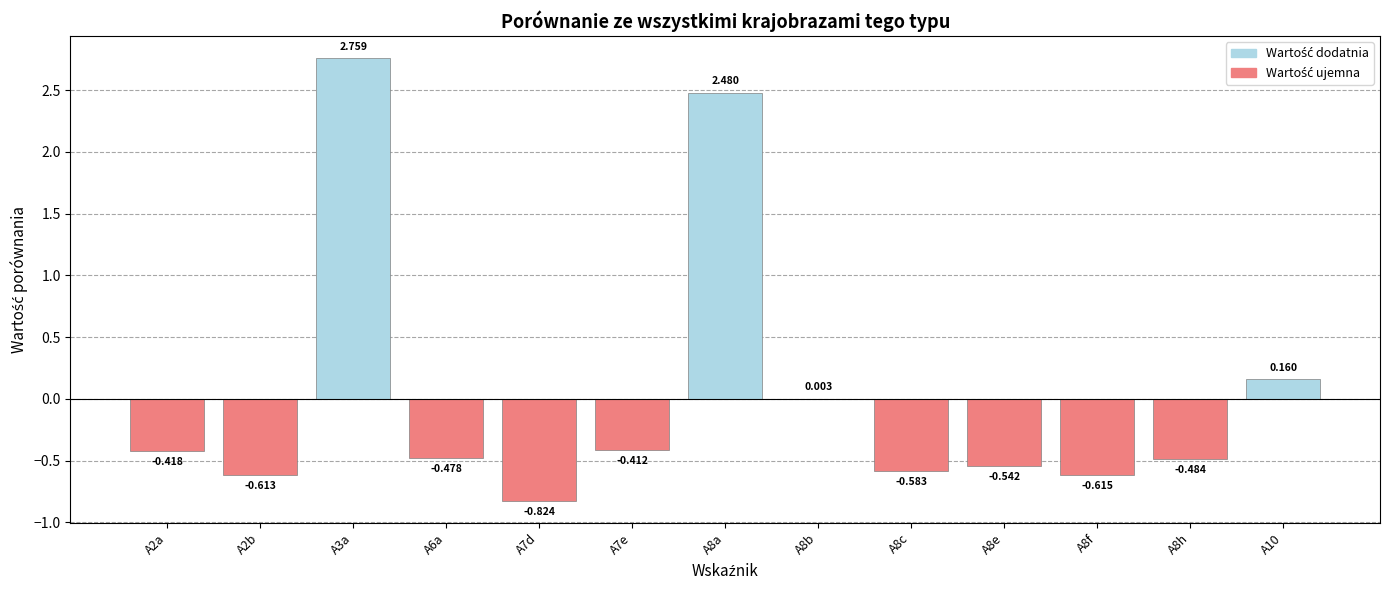

List the labels in order of value, smallest first.

A7d, A8f, A2b, A8c, A8e, A8h, A6a, A2a, A7e, A8b, A10, A8a, A3a